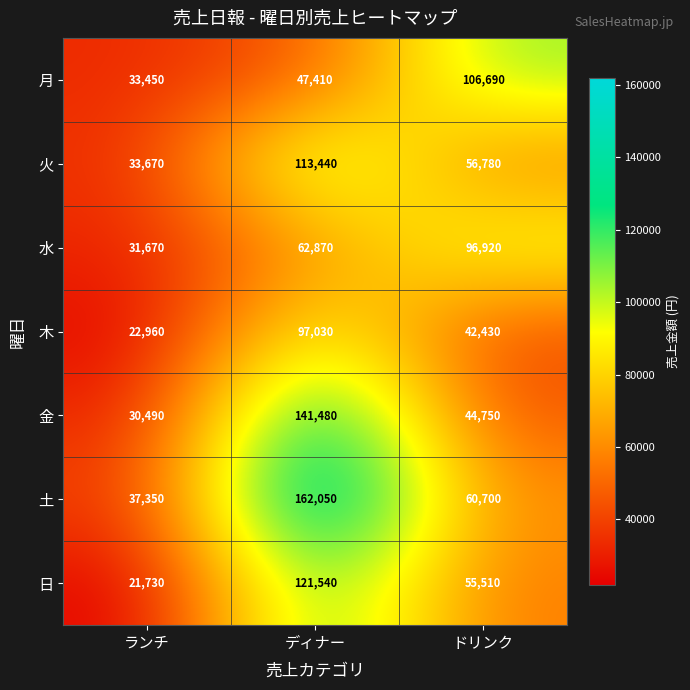

Which series has the largest range (max minus min)?

土